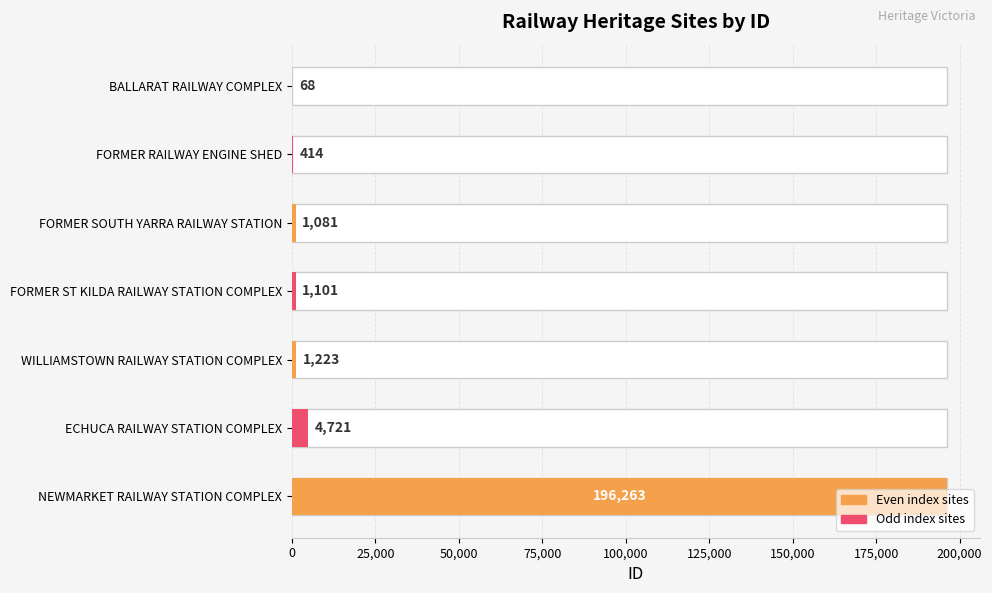

What is the maximum value shown in the chart?

196263